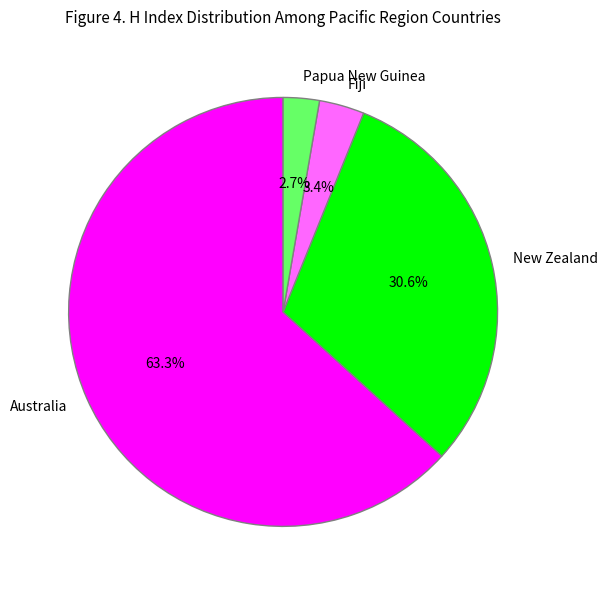

Which category has the smallest portion of the pie?

Papua New Guinea